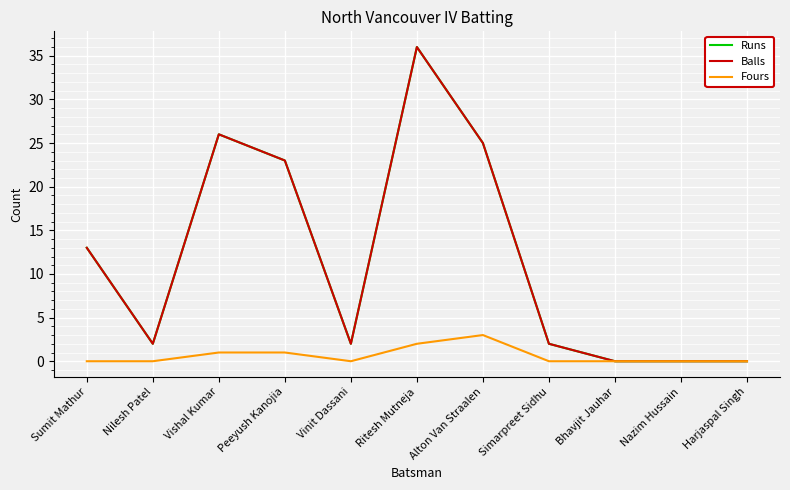

Does the chart have visible grid lines?

Yes